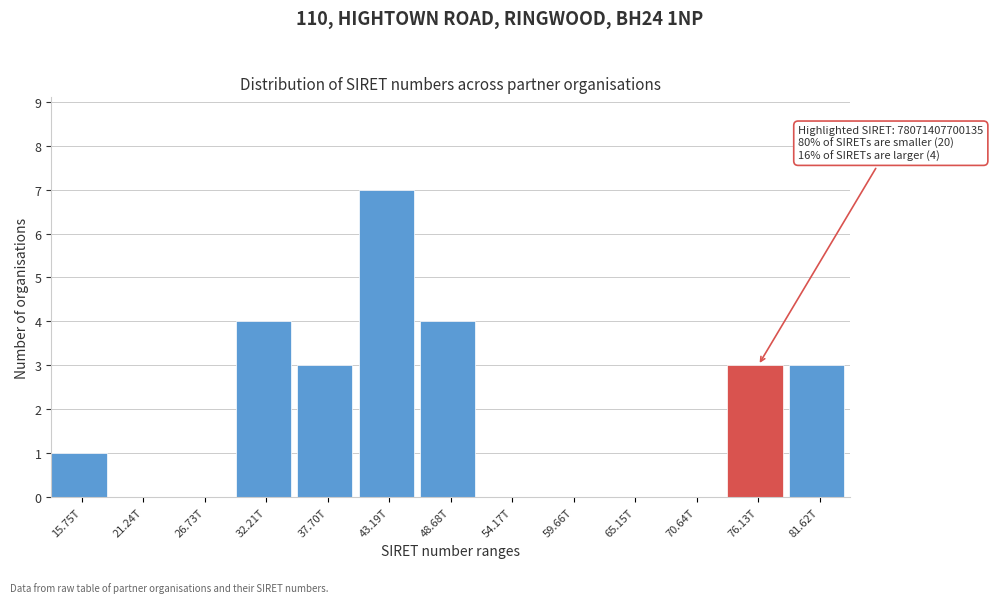

Reading left to right, what are all the values shown in this chart?

15.75T=1	21.24T=0	26.73T=0	32.21T=4	37.70T=3	43.19T=7	48.68T=4	54.17T=0	59.66T=0	65.15T=0	70.64T=0	76.13T=3	81.62T=3